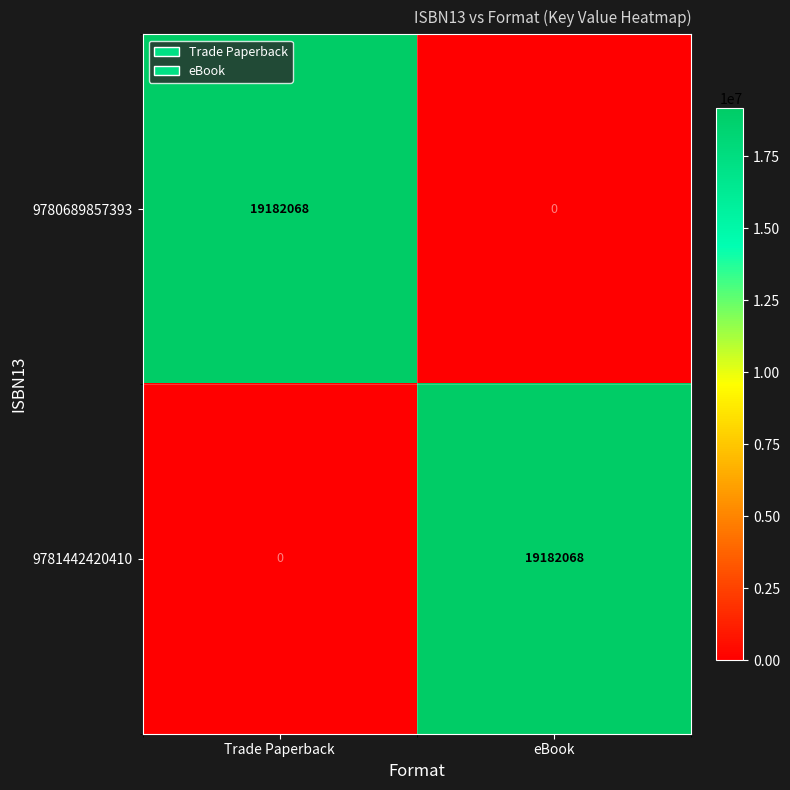

True or false: 9781442420410 has a value of 34300091 at eBook.

False